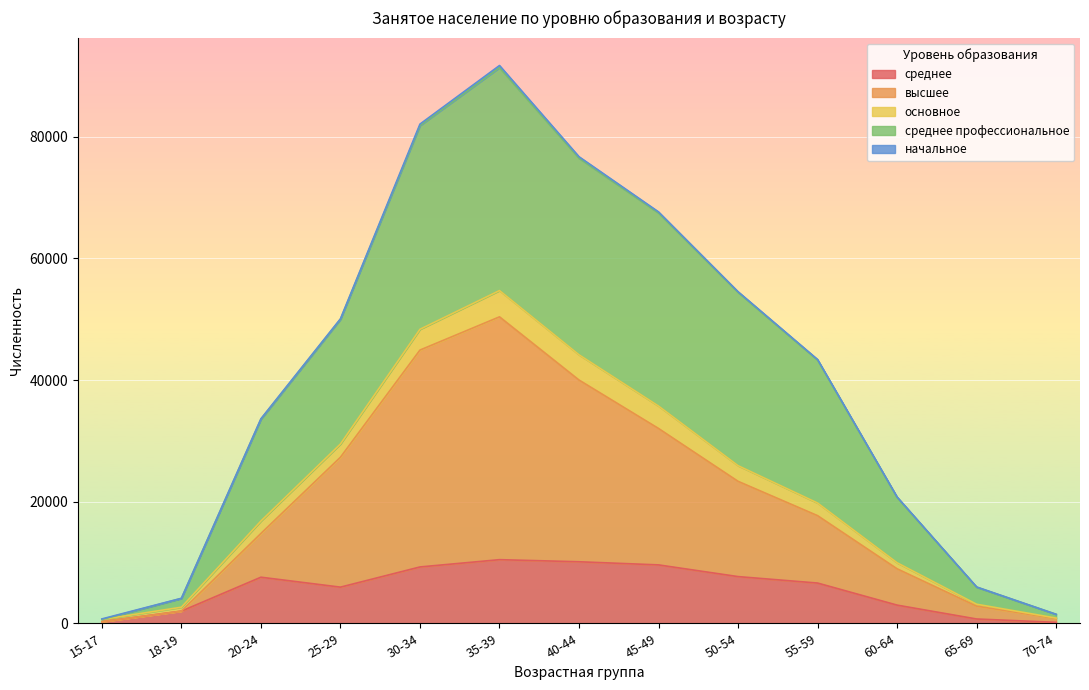

At which category is the sum across all series the highest?

35-39